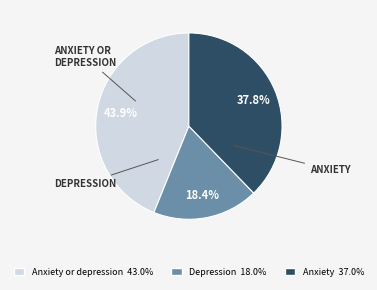

Is there a majority slice in this chart?

No